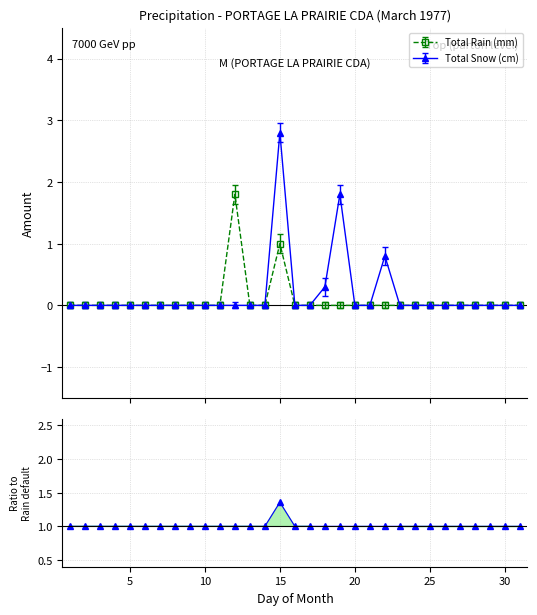

Count the number of categories in the chart.

31